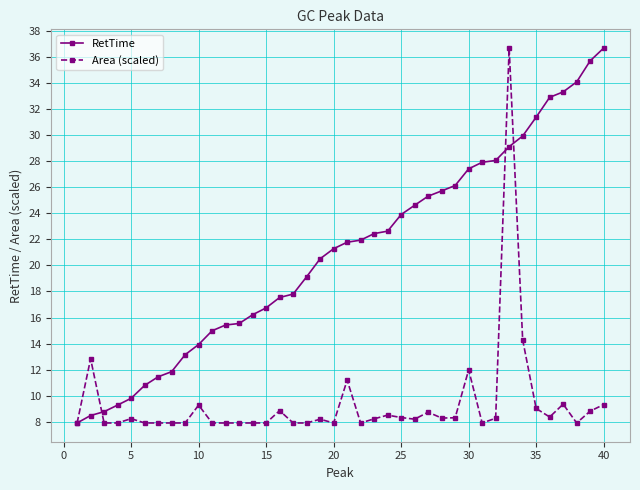

Which series has the largest total across all categories?

RetTime